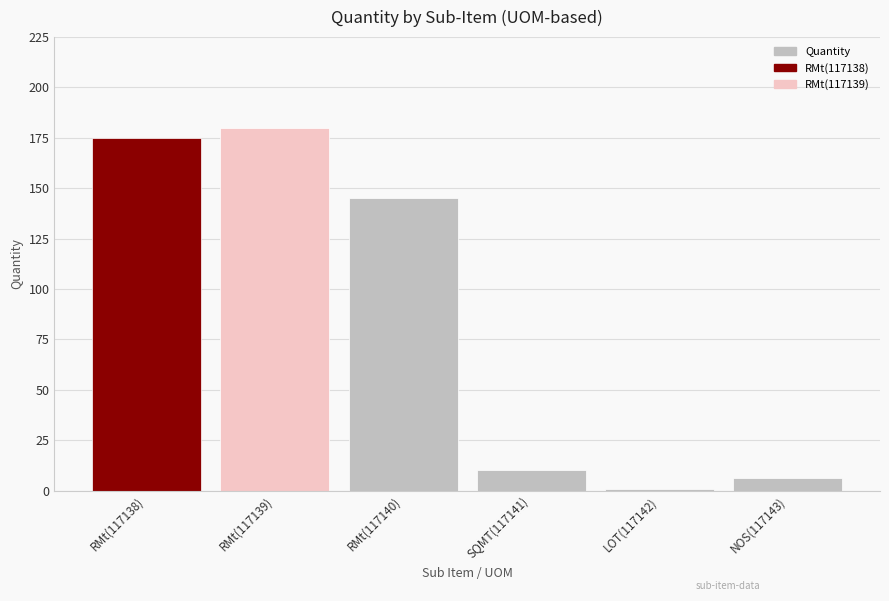

Which label corresponds to the smallest value in the chart?

LOT(117142)